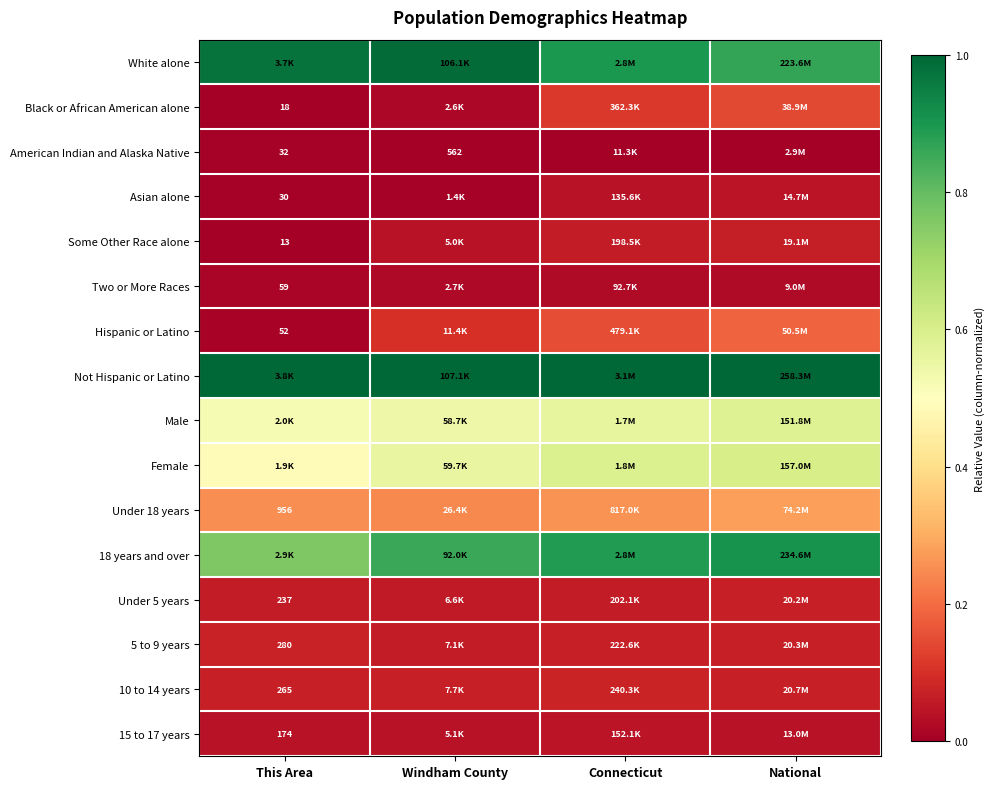

What is the maximum value shown in the chart?

1.0